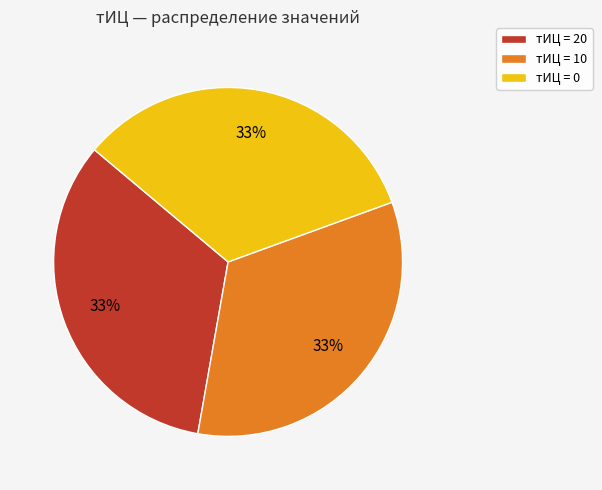

To the nearest percent, what is the average slice percentage?

33%